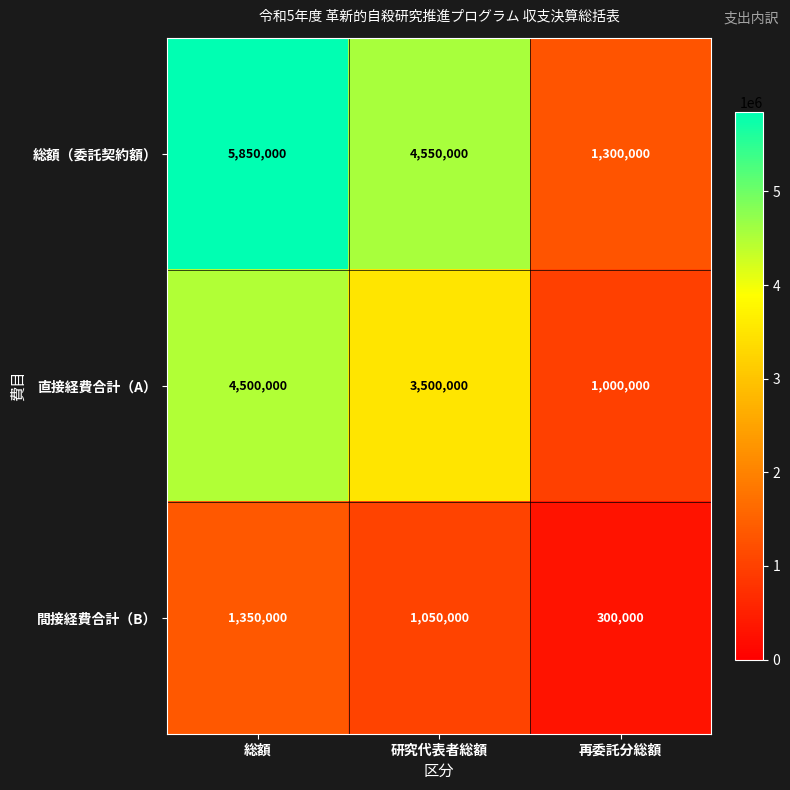

Reading left to right, list all the values displayed in this chart.

総額（委託契約額）: 5850000	4550000	1300000
直接経費合計（A）: 4500000	3500000	1000000
間接経費合計（B）: 1350000	1050000	300000